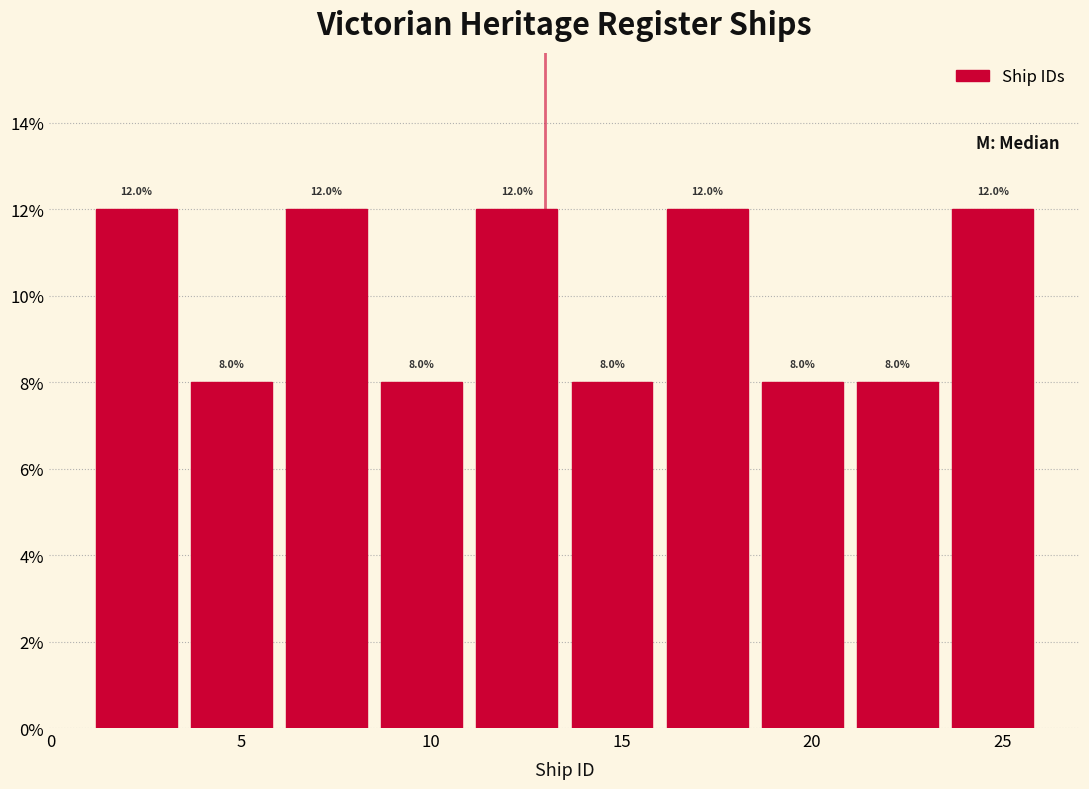

How tall is the bar that spans 16.0 to 18.5 on the x-axis?

12.0